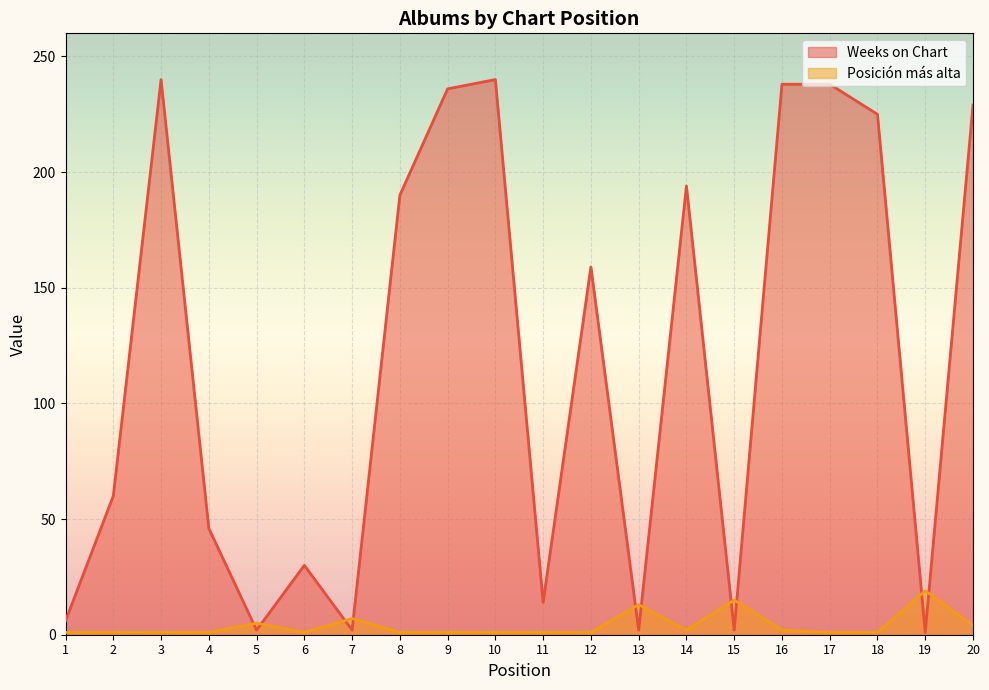

Reading left to right, what are all the values shown in this chart?

Weeks on Chart: 6	60	240	46	2	30	2	190	236	240	14	159	2	194	2	238	238	225	1	229
Posicion mas alta: 1	1	1	1	5	1	7	1	1	1	1	1	13	2	15	2	1	1	19	4